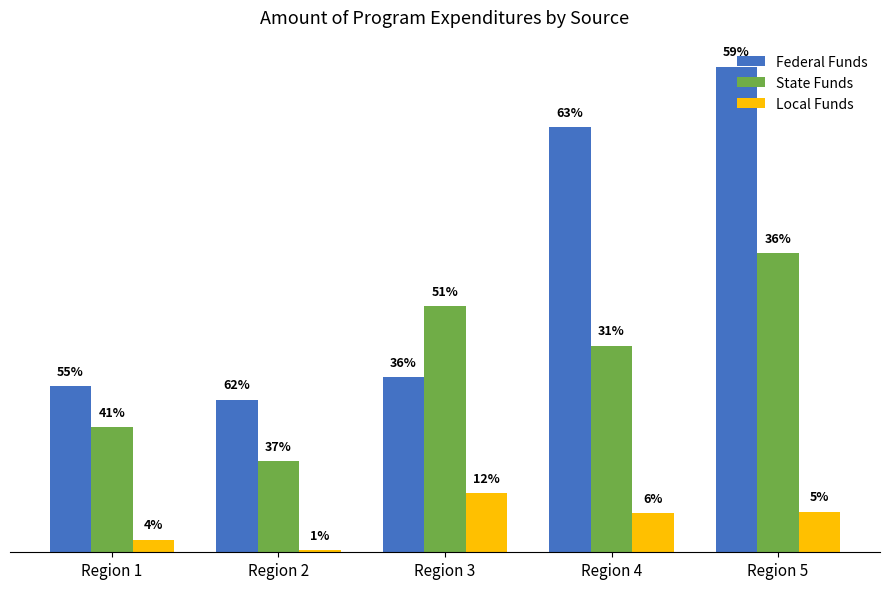

What is the difference between the State Funds values at Region 4 and Region 1?

1918978